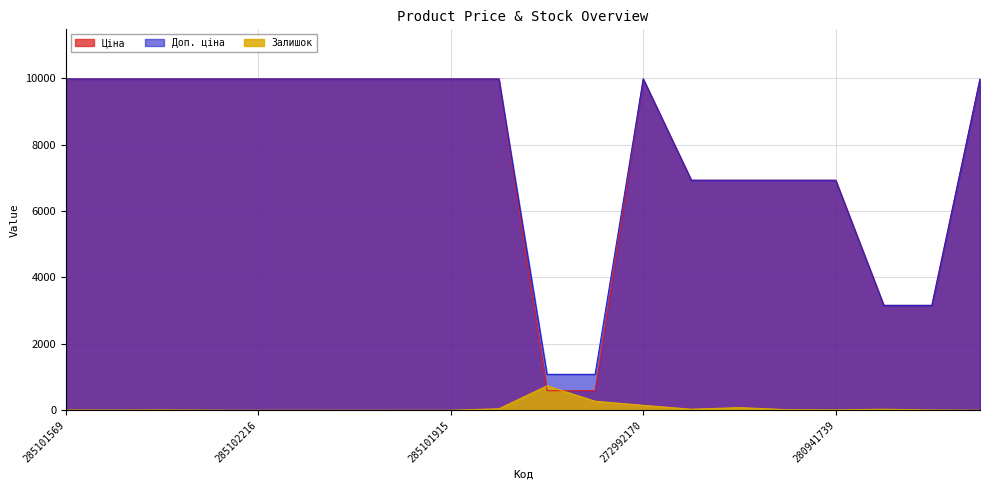

At 285101916, list the series in order from smallest to largest.

Залишок, Ціна, Доп. ціна